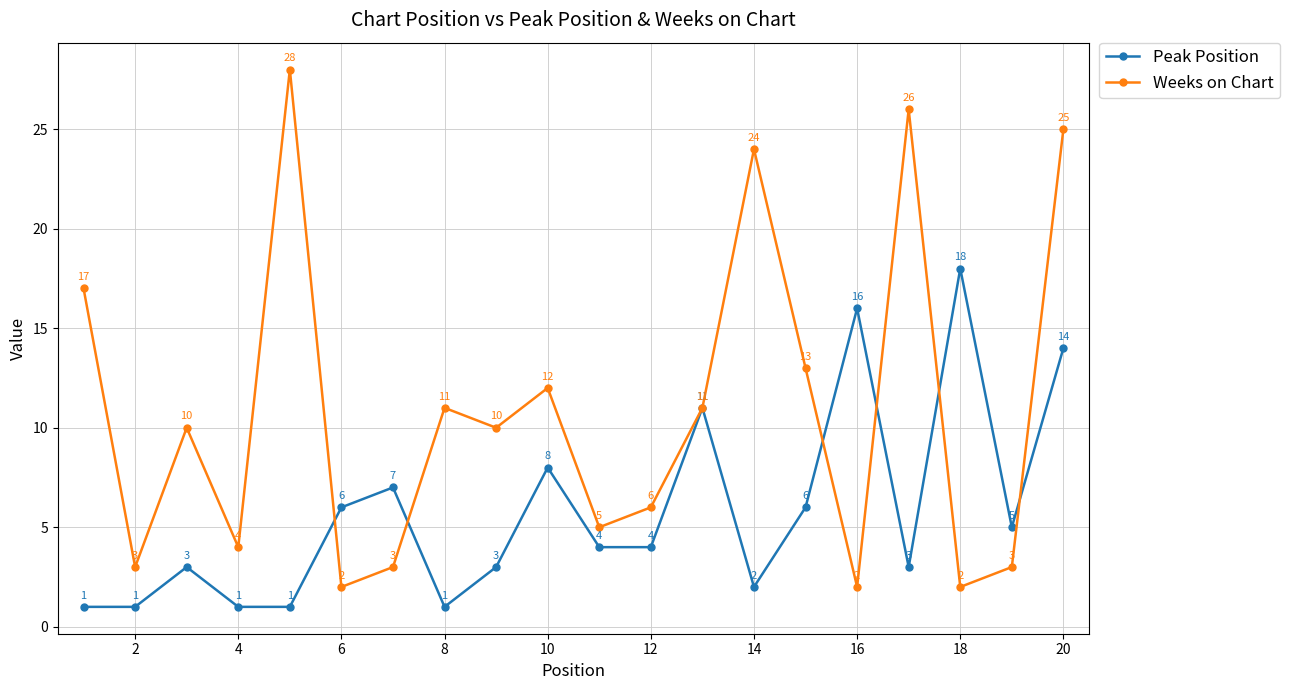

Reading right to left, extract all data points from this chart.

Peak Position: 14	5	18	3	16	6	2	11	4	4	8	3	1	7	6	1	1	3	1	1
Weeks on Chart: 25	3	2	26	2	13	24	11	6	5	12	10	11	3	2	28	4	10	3	17